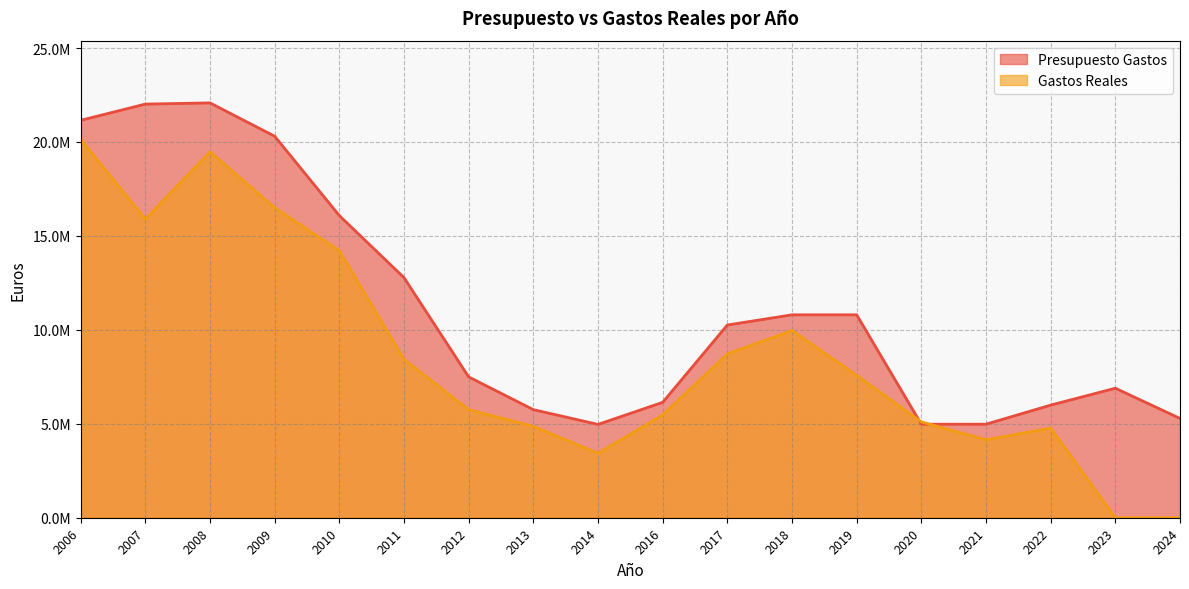

Where does the Gastos Reales series first go above 7578514?

2006